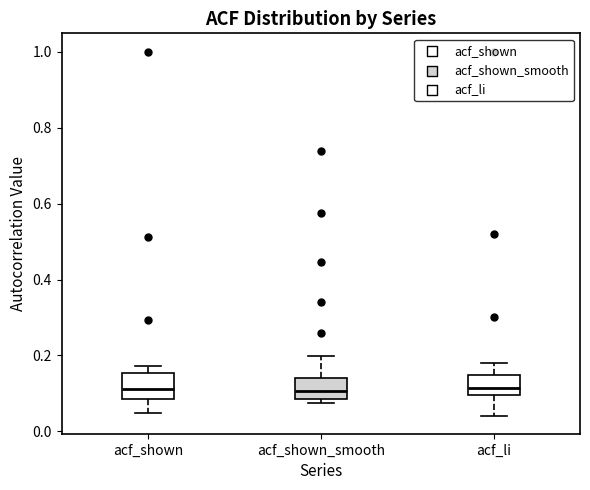

Where does the median line of the box for acf_li sit on the y-axis? The values are not printed on the chart, so give them approximately, as read against the axis.

0.12